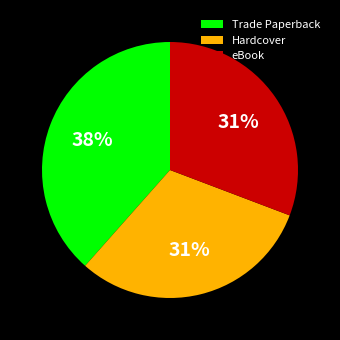

What is the ratio of the value at Hardcover to the value at eBook?

1.0